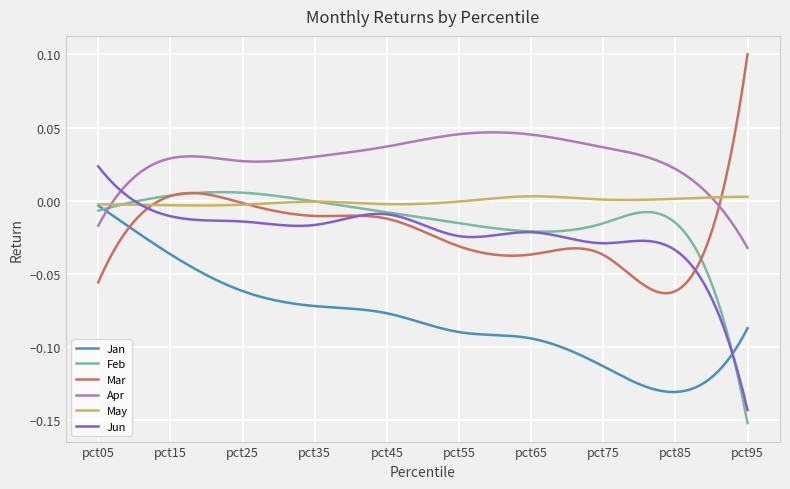

Which series has the largest total across all categories?

Apr